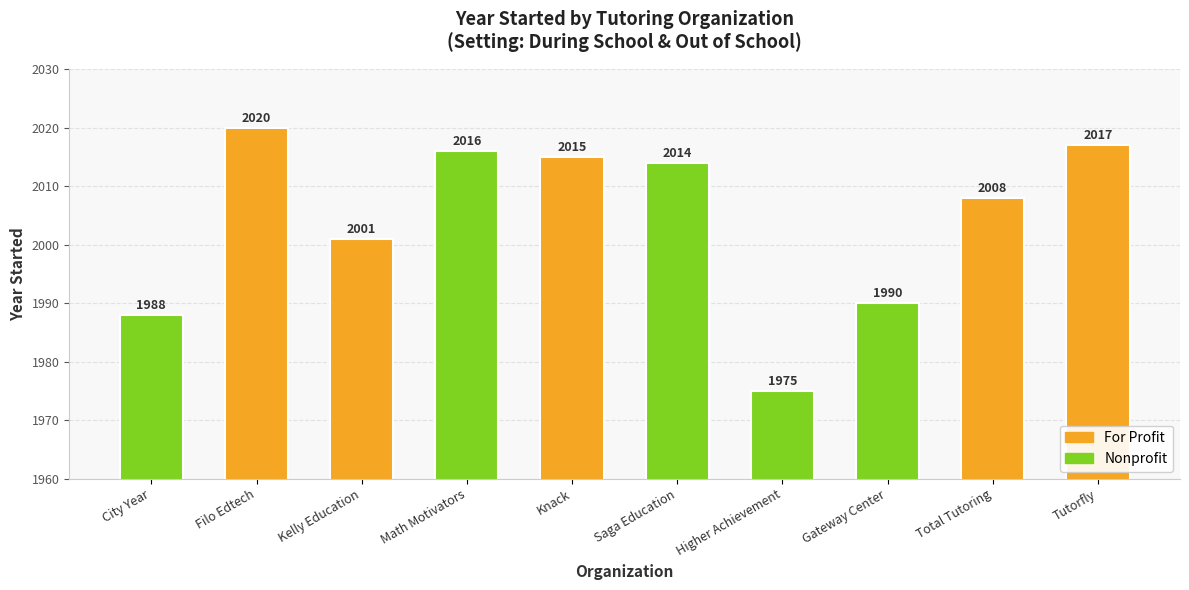

The chart shows a value of 2016 at Math Motivators. True or false?

True